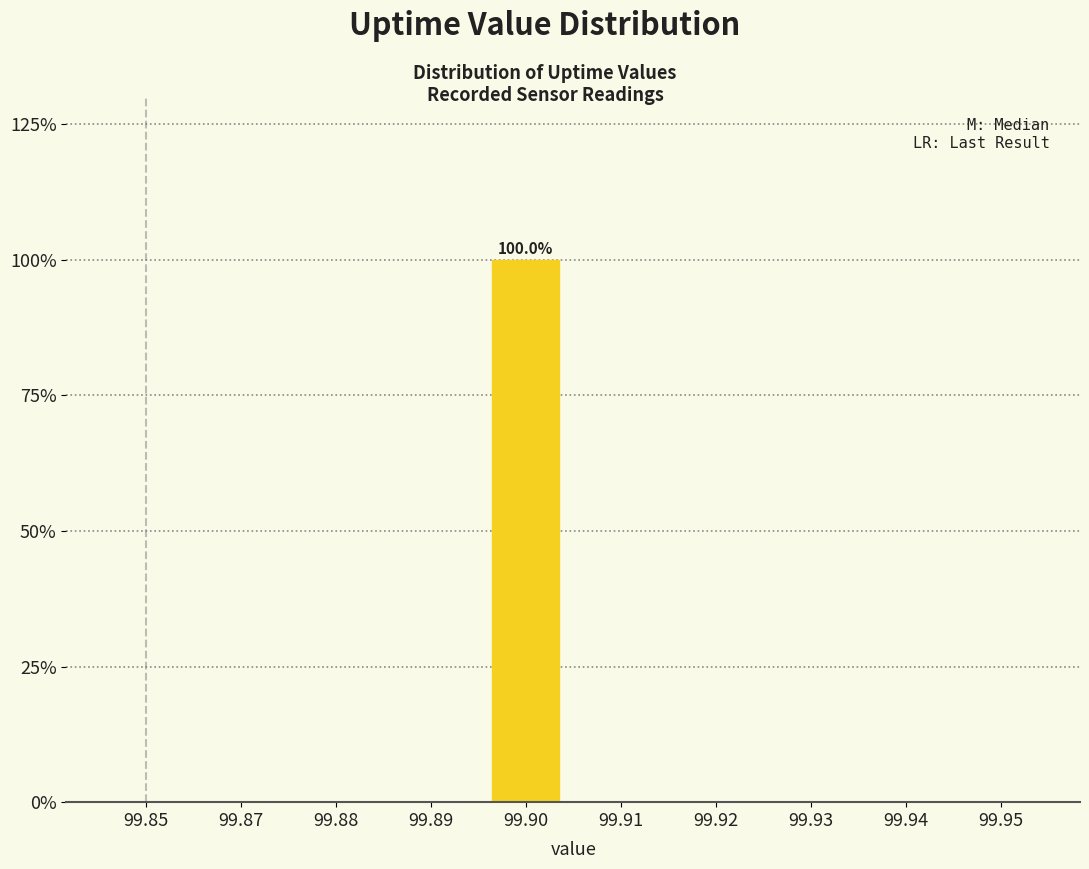

Reading left to right, what are all the values shown in this chart?

99.85=0	99.87=0	99.88=0	99.89=0	99.90=100	99.91=0	99.92=0	99.93=0	99.94=0	99.95=0